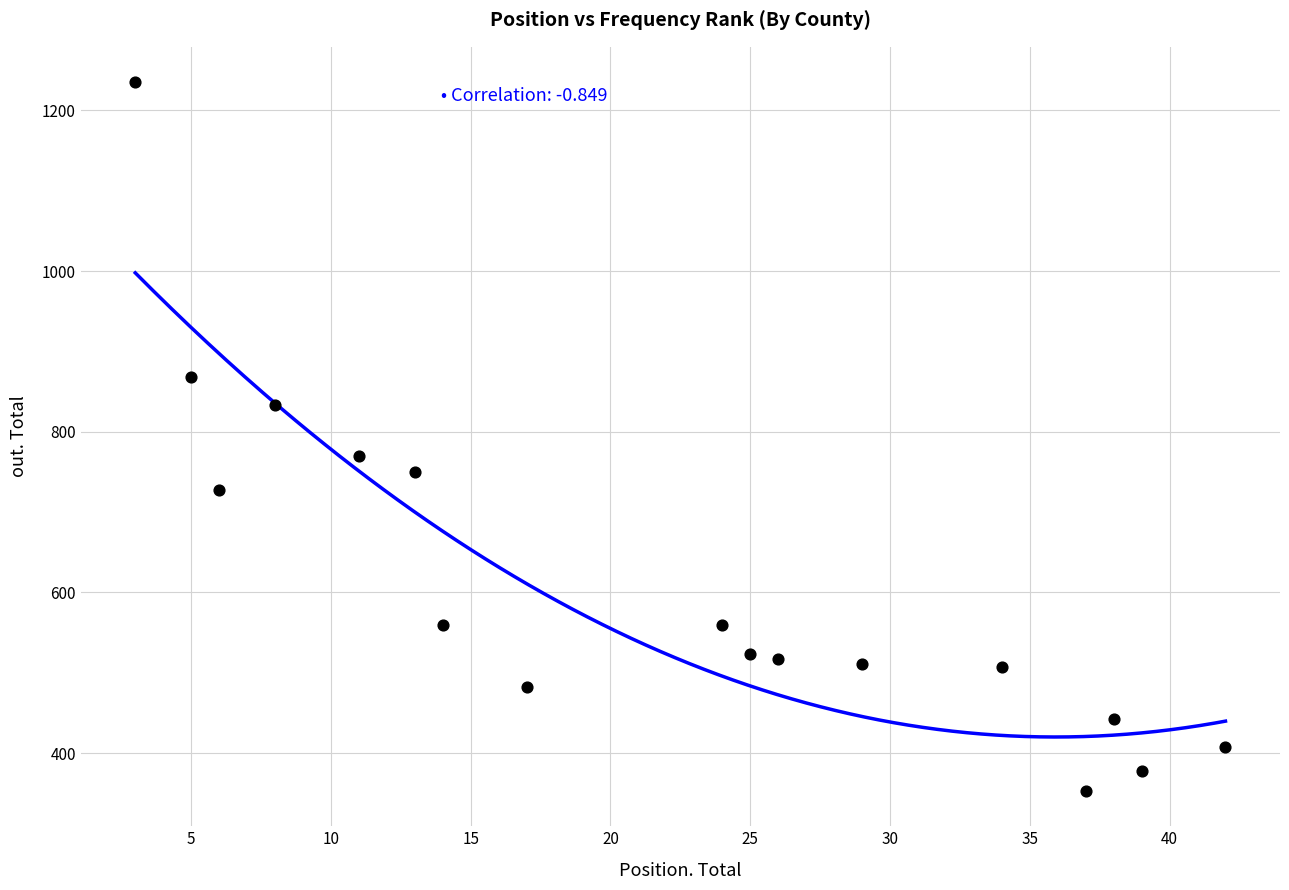

What Y value in the scatter plot is closest to 794?

770